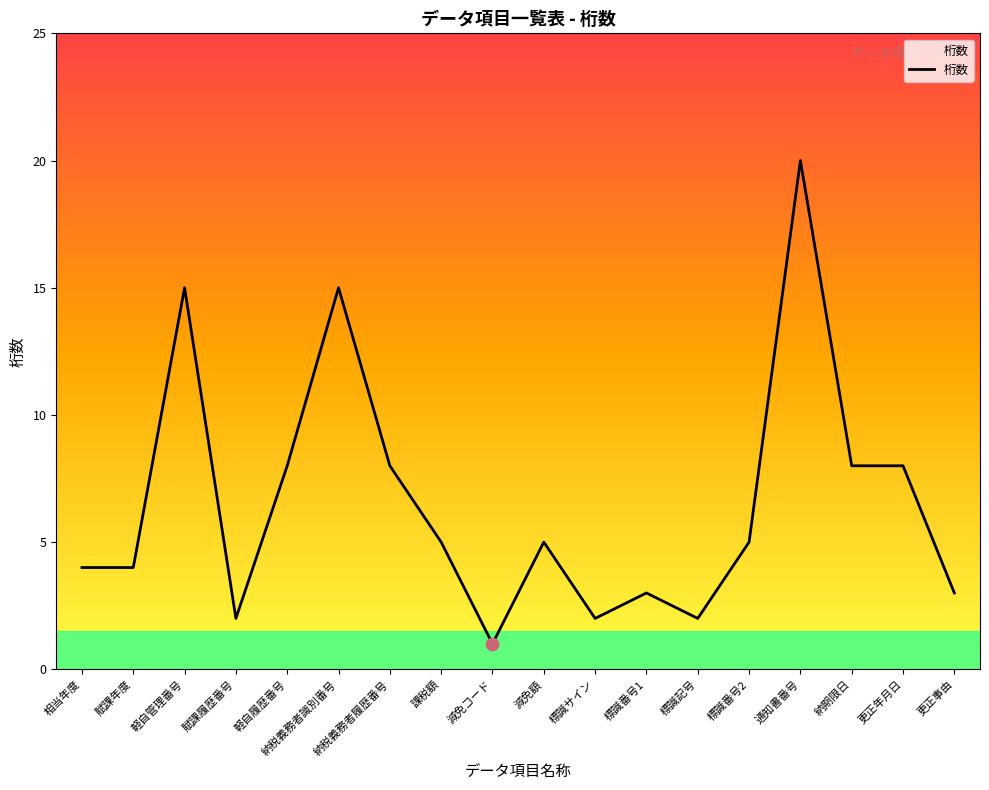

Which has a higher value, 相当年度 or 標識記号?

相当年度